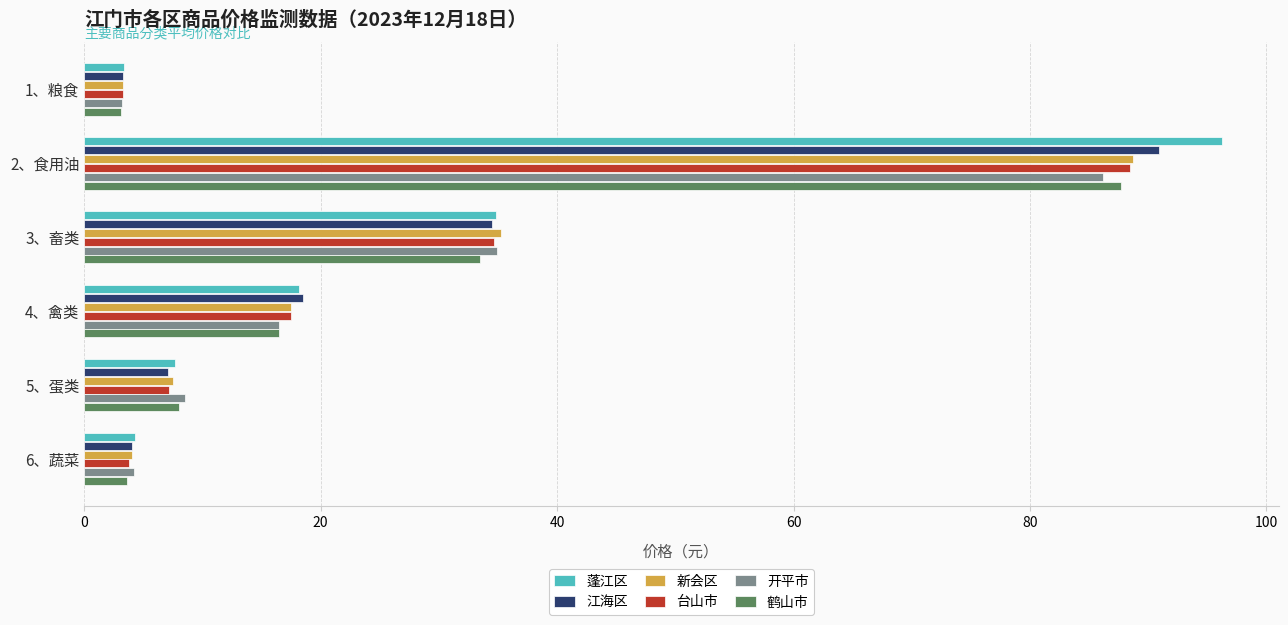

What is the difference between the 江海区 values at 4、禽类 and 6、蔬菜?

14.5